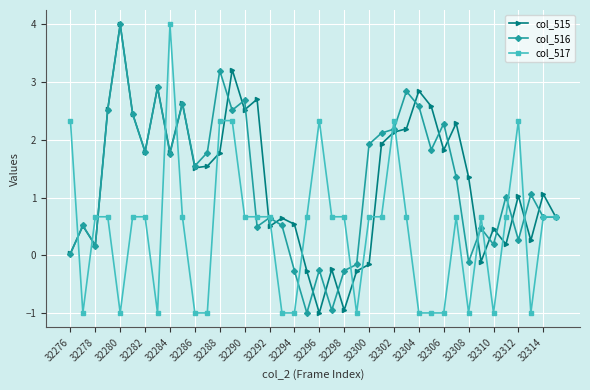

What is the highest value of the col_516 series?

4.0